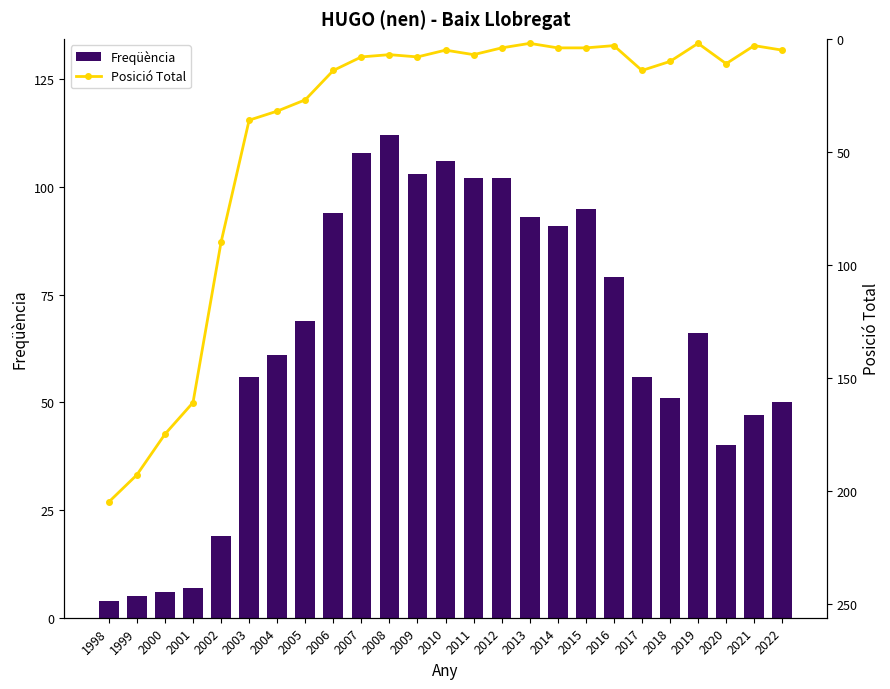

At which category is the sum across all series the highest?

1998